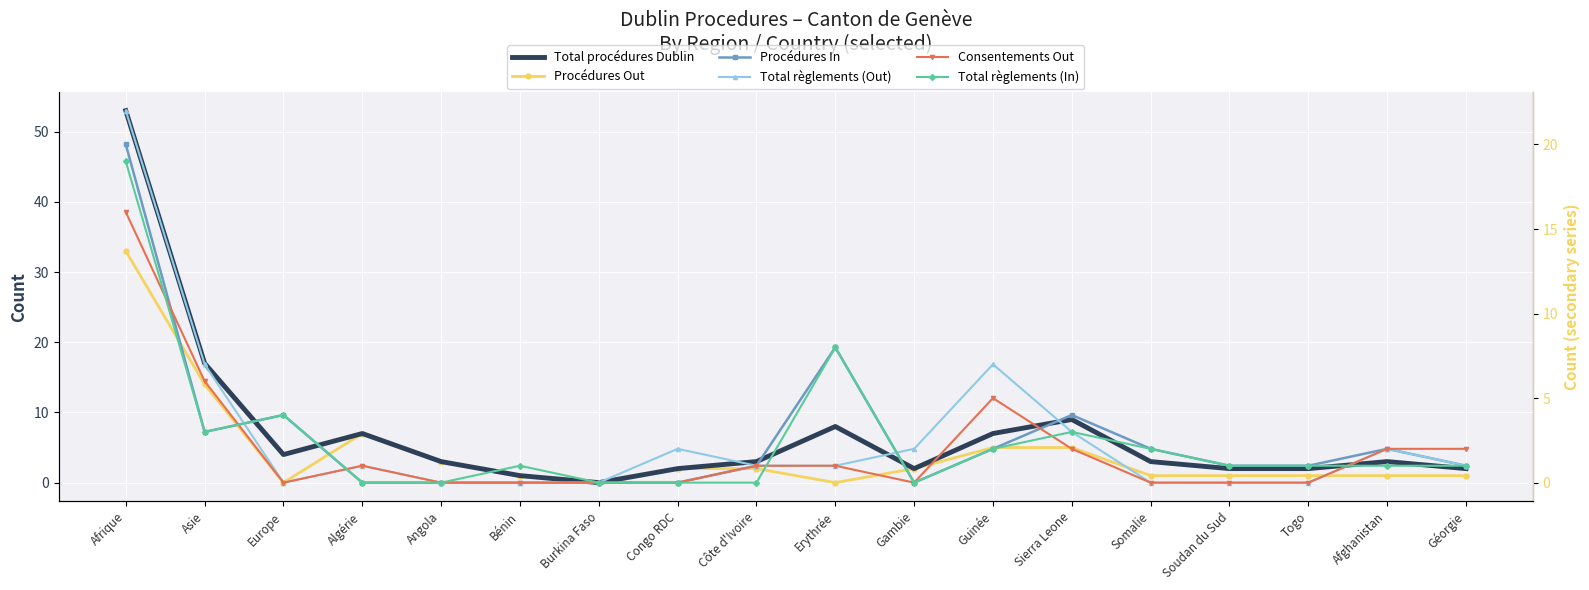

Reading left to right, what are all the values shown in this chart?

Total procédures Dublin: 53	17	4	7	3	1	0	2	3	8	2	7	9	3	2	2	3	2
Procédures Out: 33	14	0	7	3	1	0	2	2	0	2	5	5	1	1	1	1	1
Procédures In: 20	3	4	0	0	0	0	0	1	8	0	2	4	2	1	1	2	1
Total règlements (Out): 22	7	0	1	0	0	0	2	1	1	2	7	3	0	0	0	2	1
Consentements Out: 16	6	0	1	0	0	0	0	1	1	0	5	2	0	0	0	2	2
Total règlements (In): 19	3	4	0	0	1	0	0	0	8	0	2	3	2	1	1	1	1